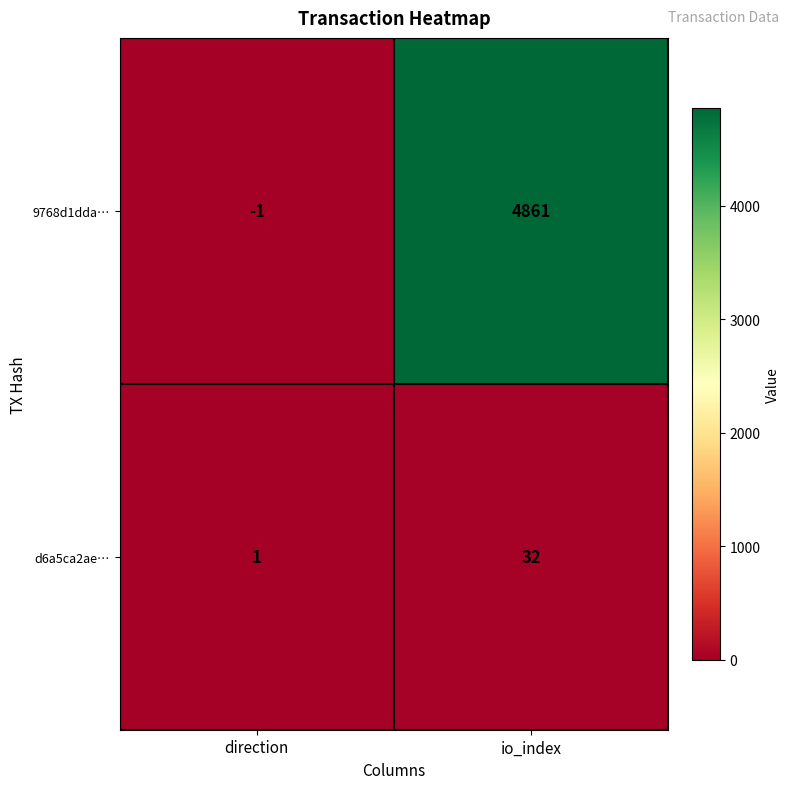

Which category has the lowest value across all series?

direction